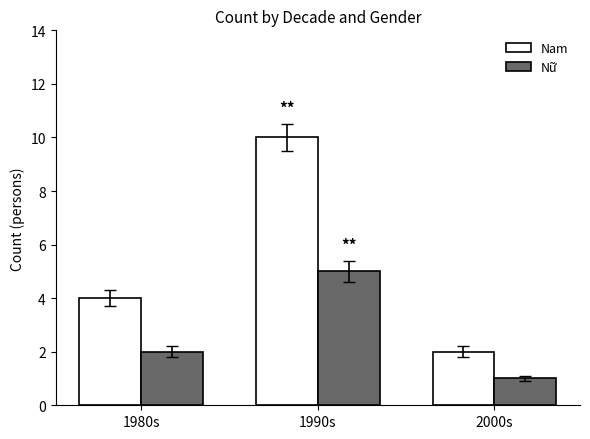

Which series changed the most between 1980s and 2000s?

Nam